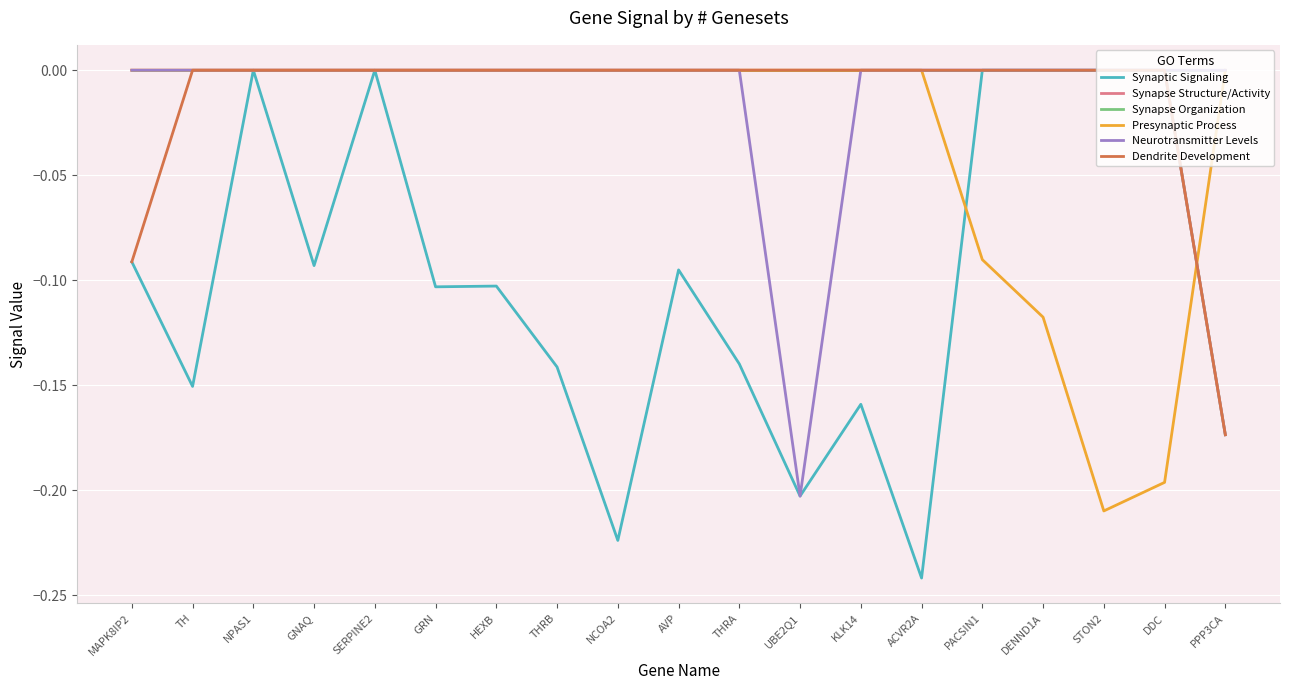

The Dendrite Development series shows 0.0 at DENND1A. True or false?

True